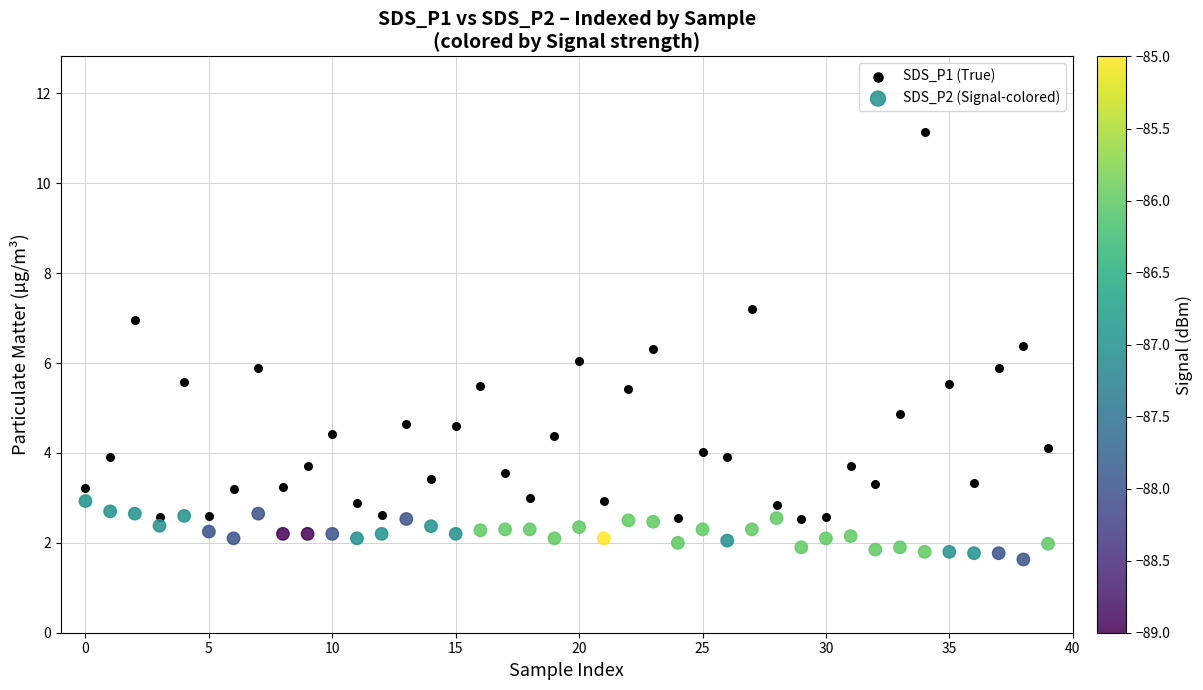

Which series reaches the maximum Y coordinate?

SDS_P1 (True)